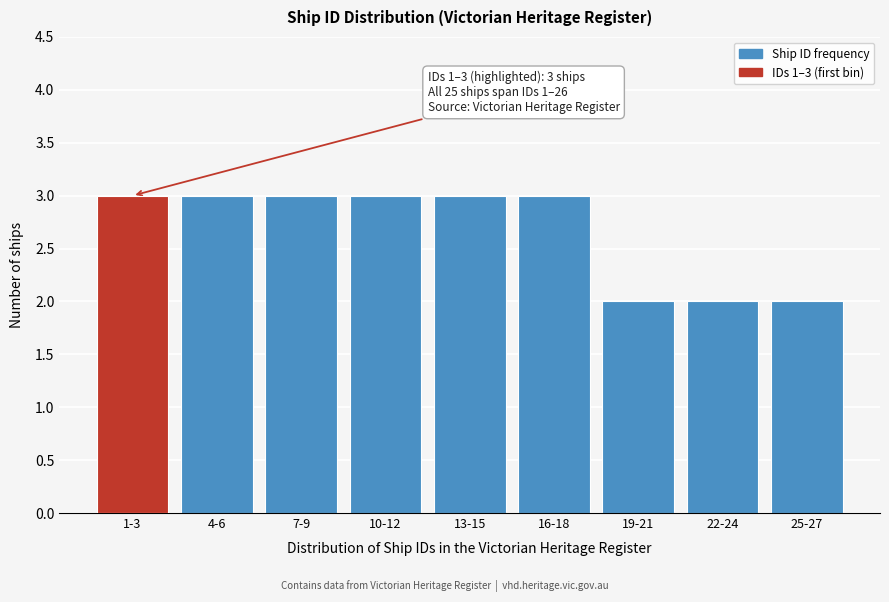

Reading right to left, transcribe all the data shown in this chart.

25-27=2	22-24=2	19-21=2	16-18=3	13-15=3	10-12=3	7-9=3	4-6=3	1-3=3